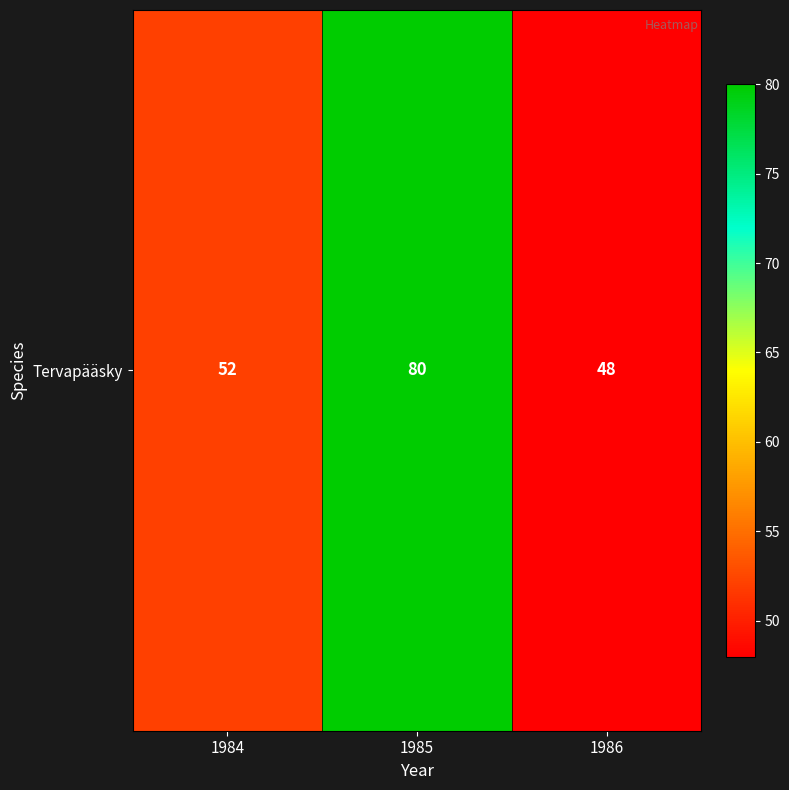

Between 1984 and 1985, which is larger?

1985